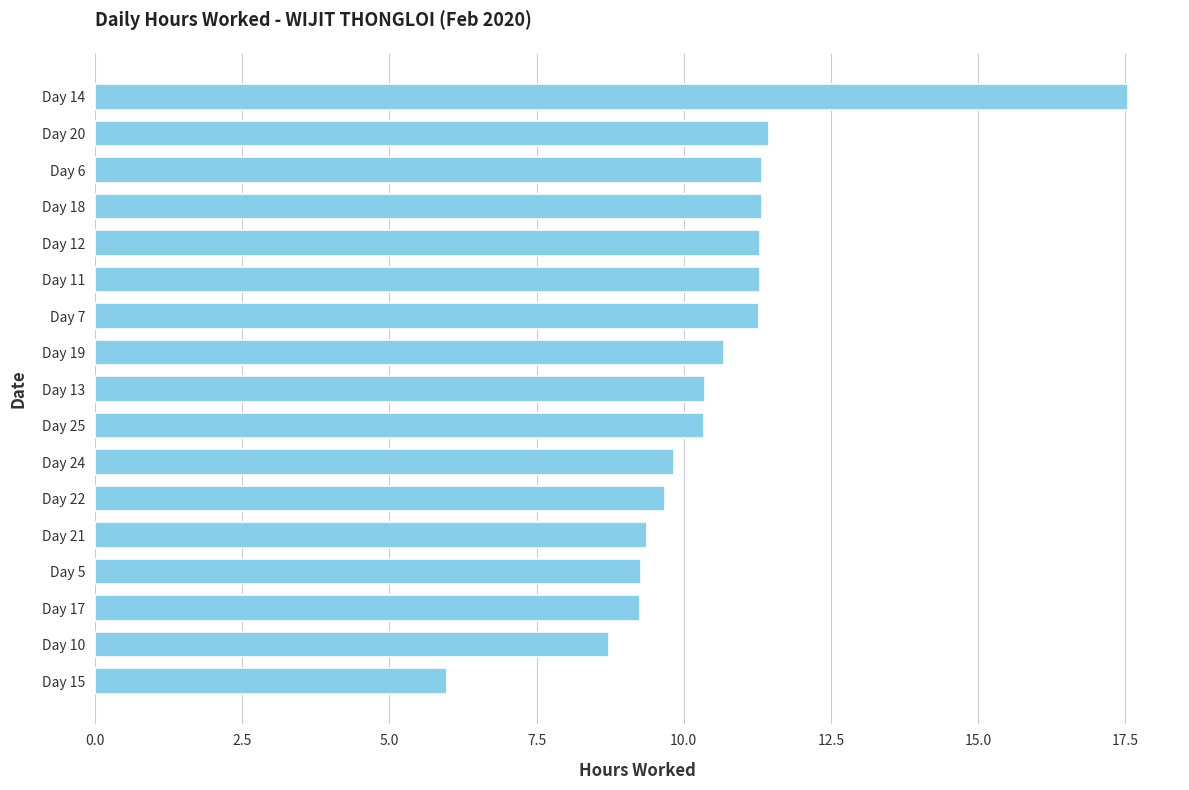

Are the bars horizontal?

Yes